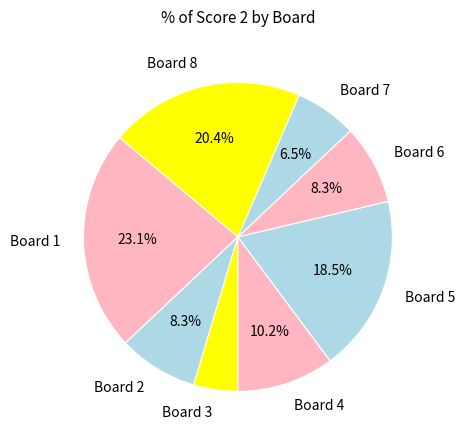

How many slices are in this pie chart?

8